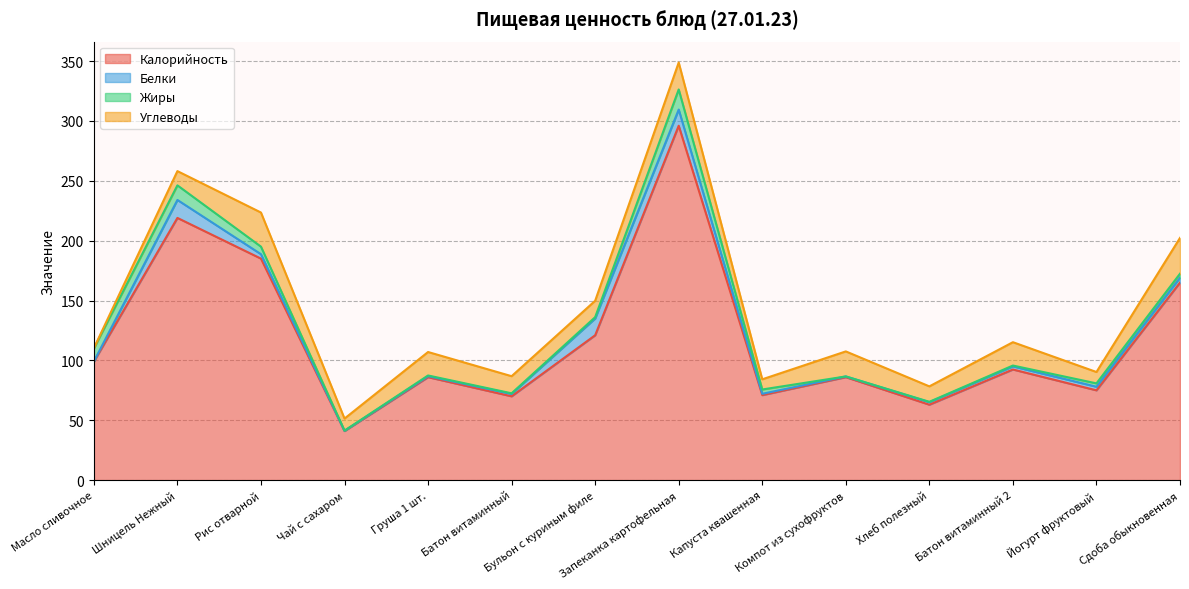

What is the spread (max minus min) of values at Капуста квашенная?

69.9